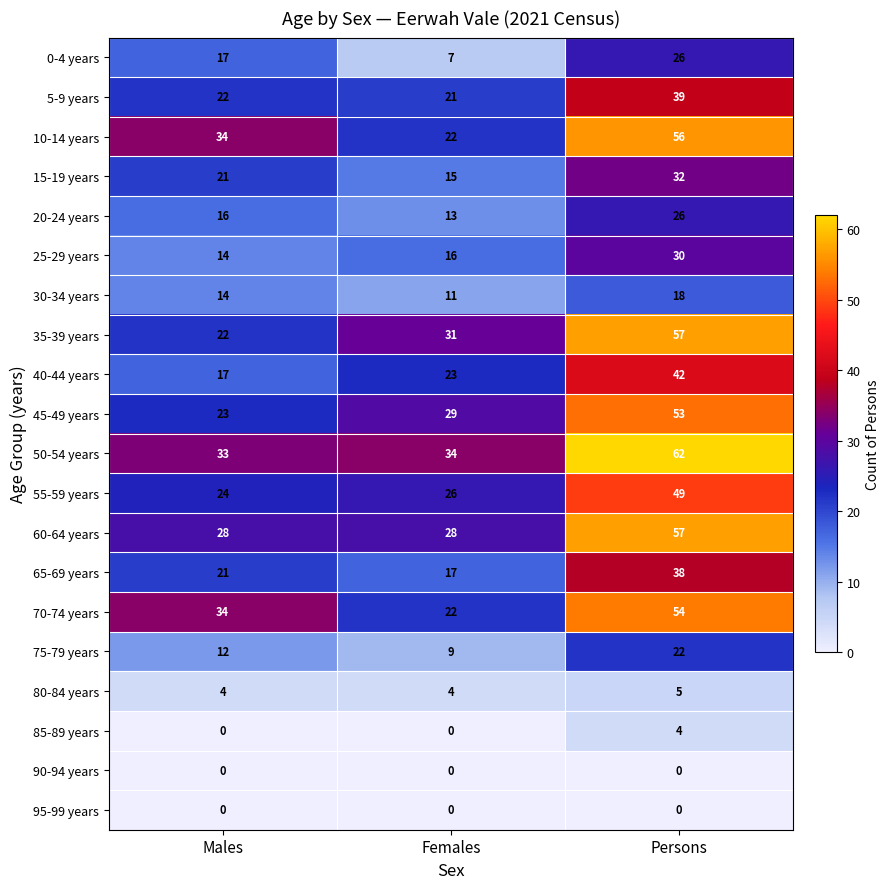

What is the spread (max minus min) of values at Persons?

62